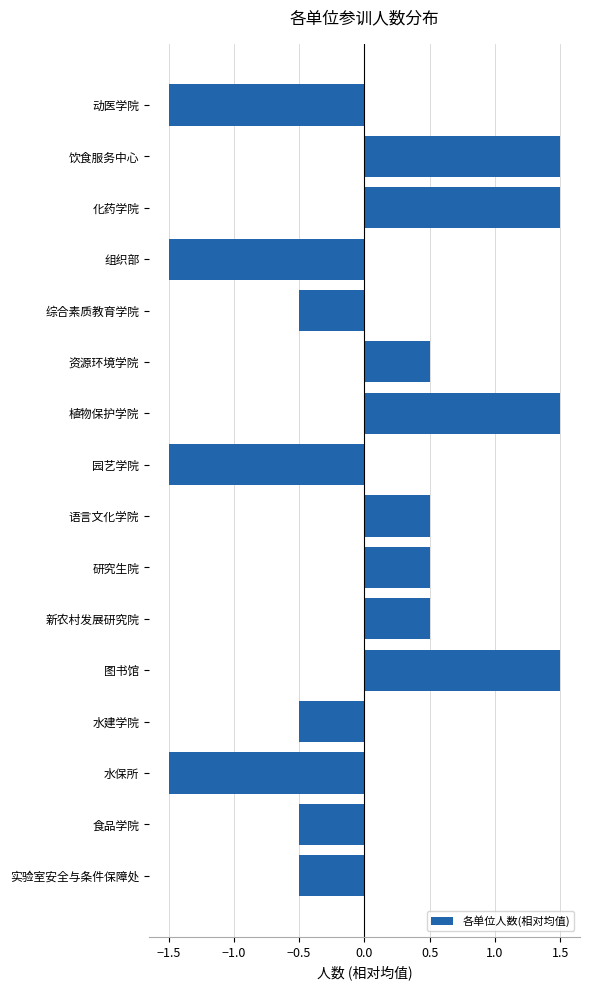

What is the difference between the second highest and minimum values?

3.0